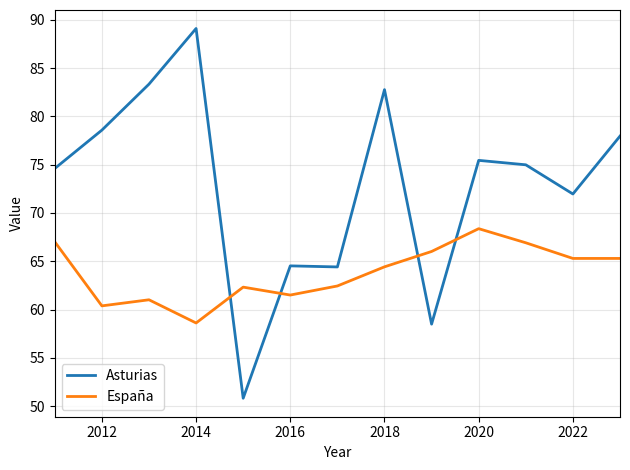

What is the sum of all España values?

829.6